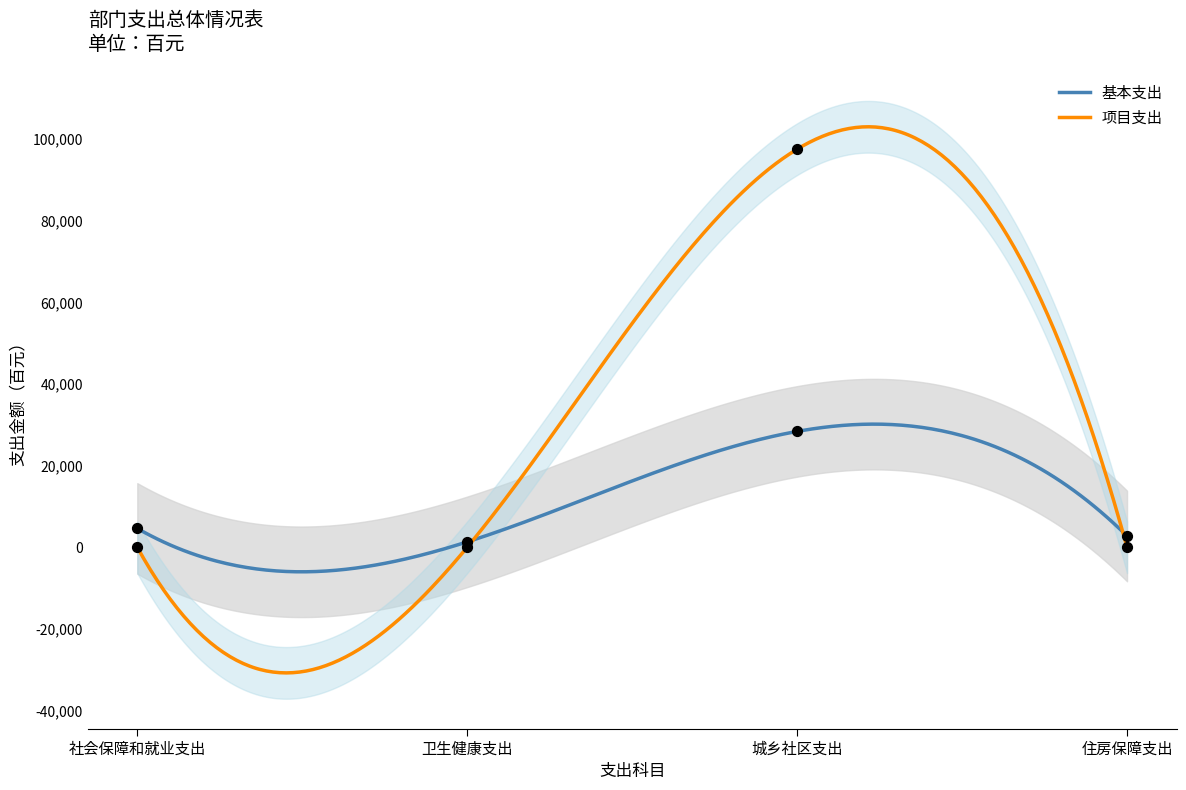

Which series has the largest total across all categories?

项目支出